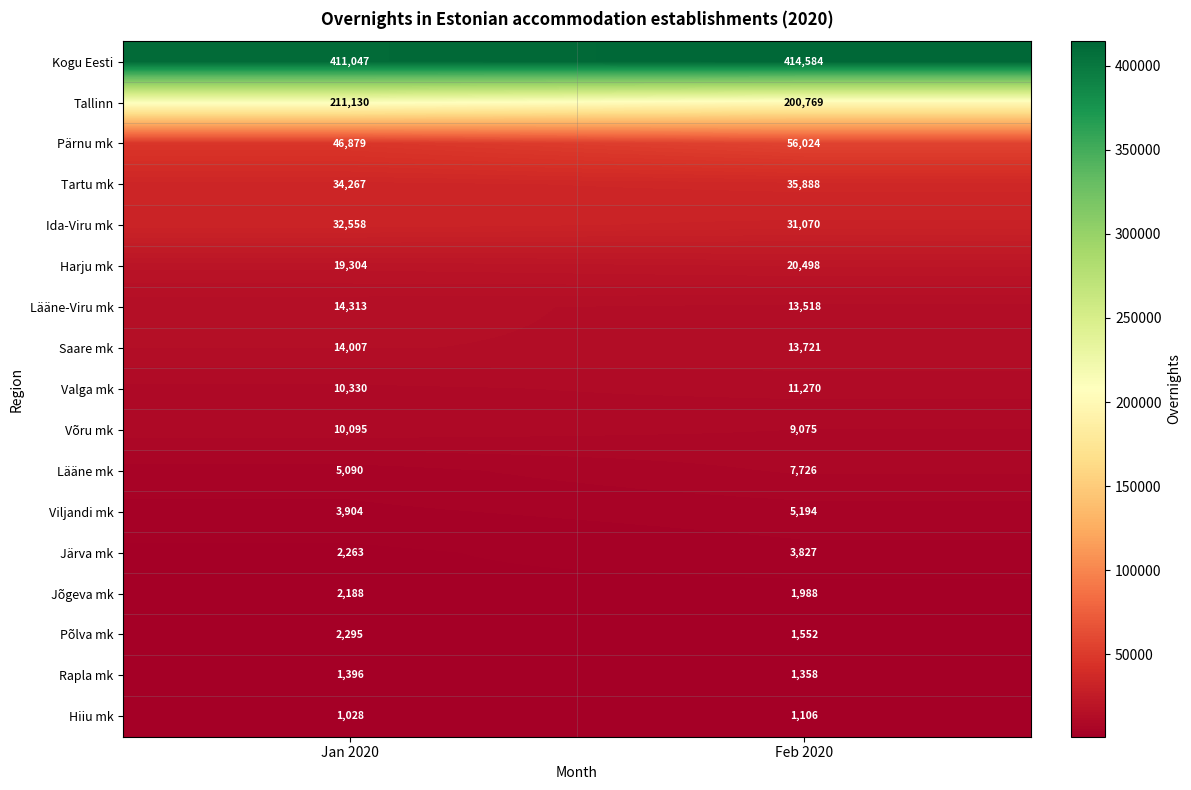

At how many categories does at least one series exceed 163272?

2